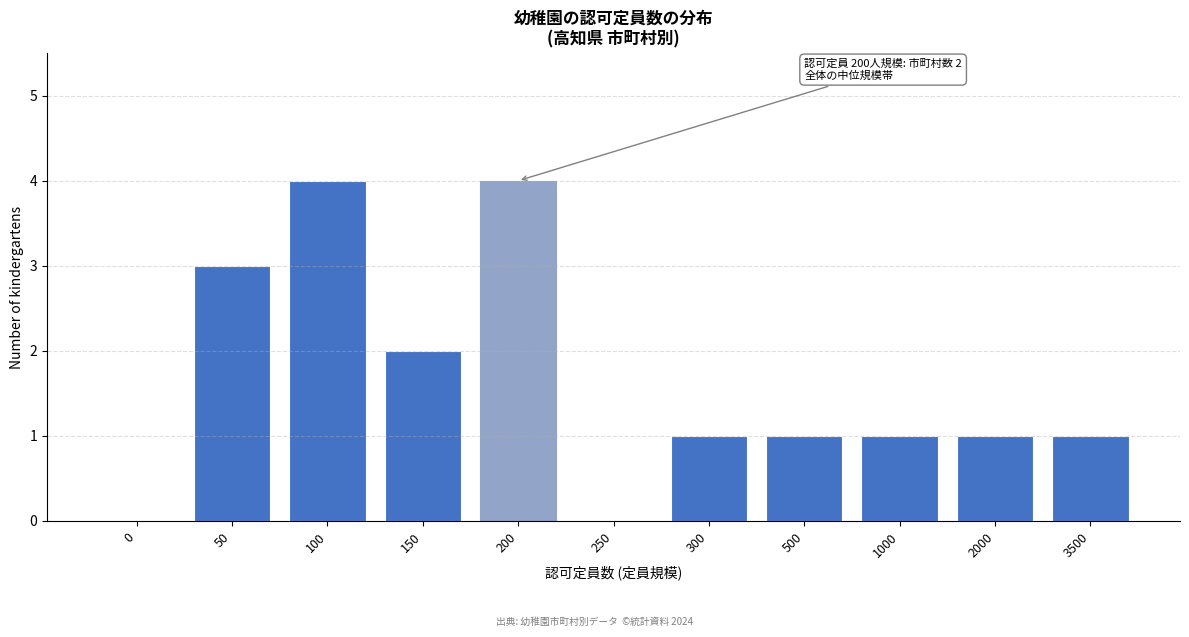

Reading left to right, what are all the values shown in this chart?

0=0	50=3	100=4	150=2	200=4	250=0	300=1	500=1	1000=1	2000=1	3500=1